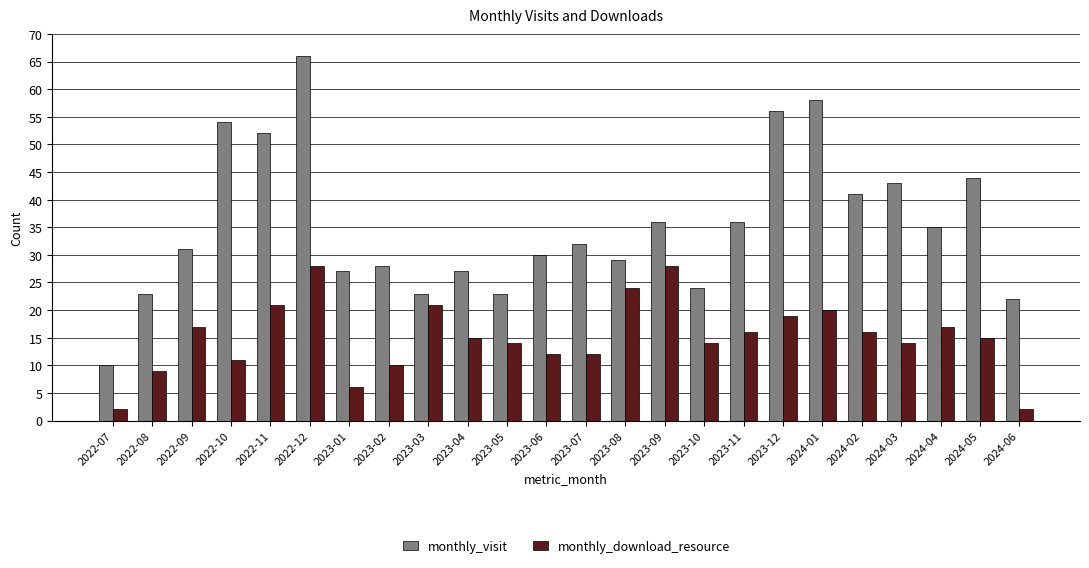

What is the lowest value of the monthly_visit series?

10